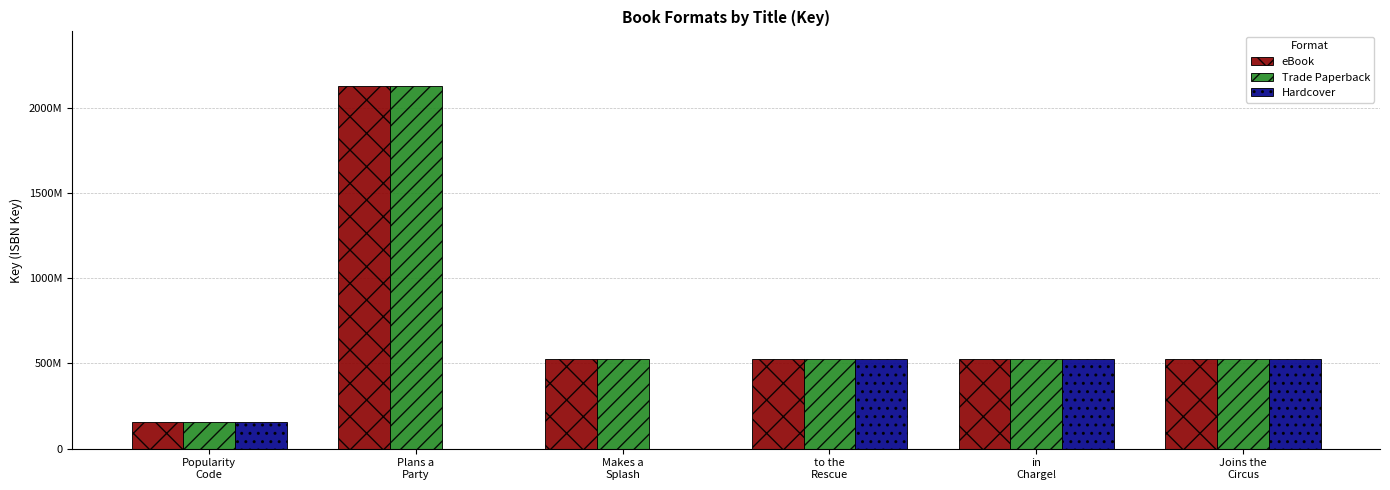

Are the bars grouped side by side (vs. stacked)?

Yes